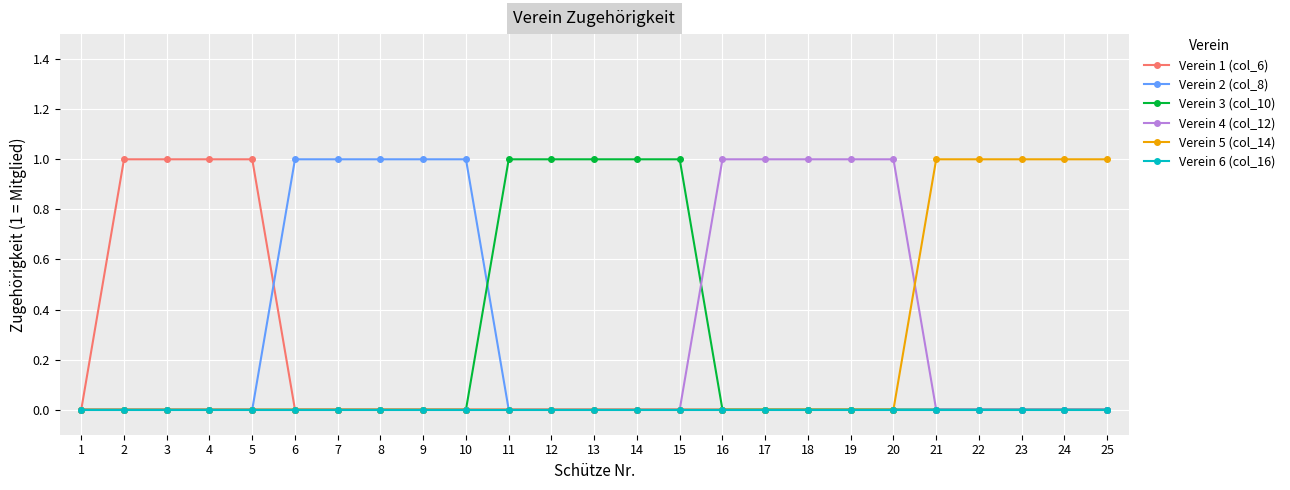

Which series changed the most between 1 and 25?

Verein 5 (col_14)